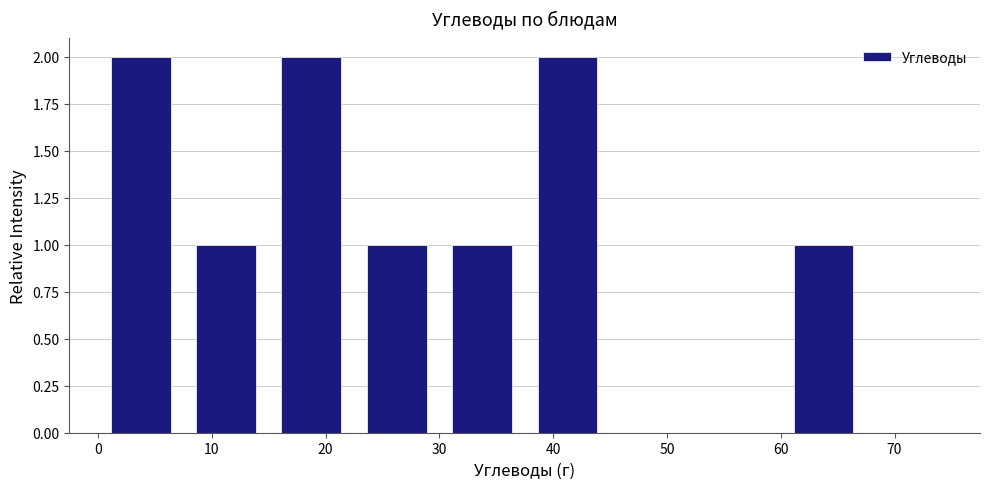

How tall is the bar that spans 37.5 to 45.0 on the x-axis? Neither the bar edges nor the heights are printed on the chart, so give them approximately, as read against the axes.

2